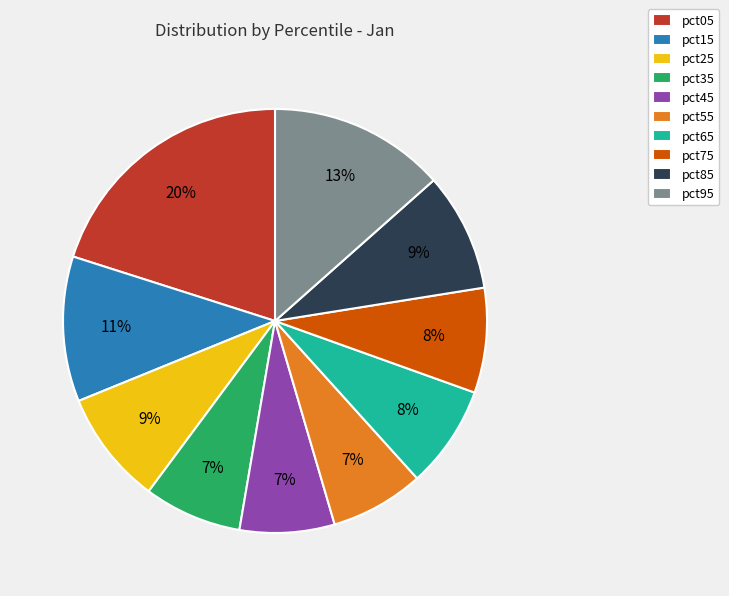

The pct65 slice represents 1% of the pie. True or false?

False